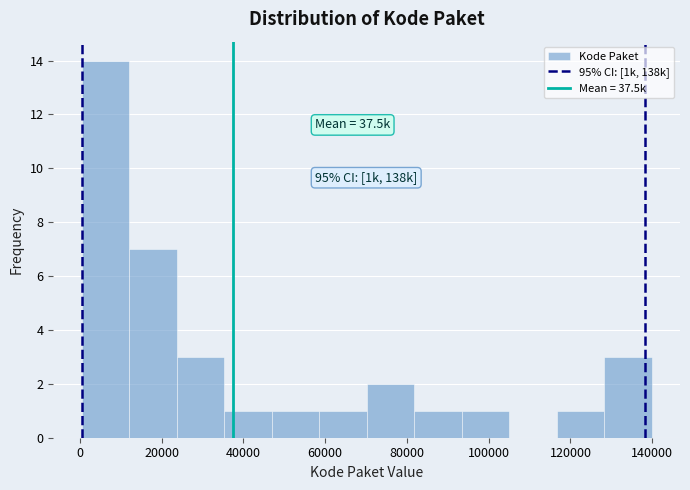

Which range on the x-axis has the tallest bar?

0 to 12000